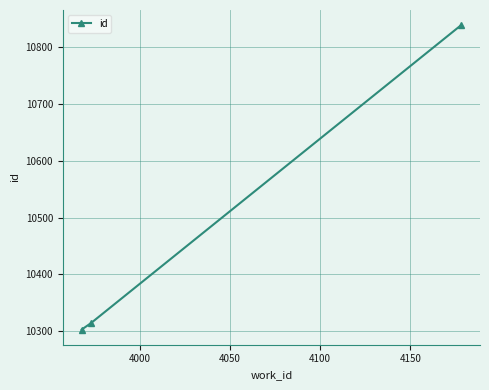

Reading left to right, what are all the values shown in this chart?

10303	10314	10839